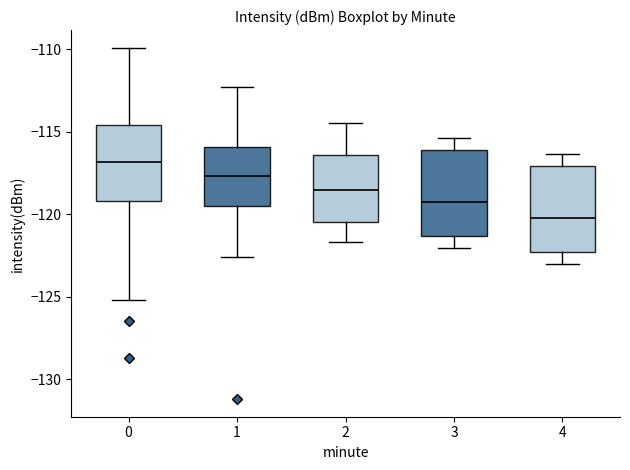

Where does the lower whisker of the box at x = 3 end on the y-axis? The values are not printed on the chart, so give them approximately, as read against the axis.

-122.0